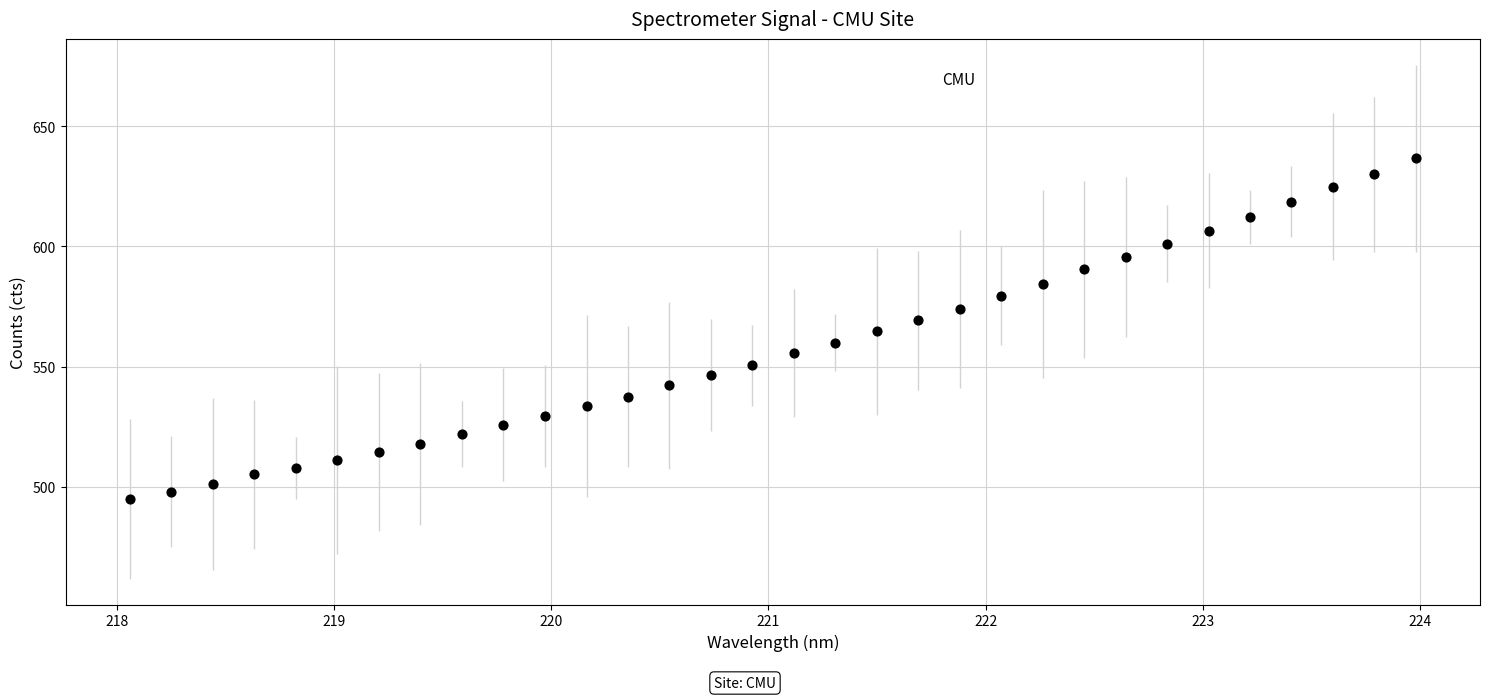

What is the range of X values (max minus min)?

5.9